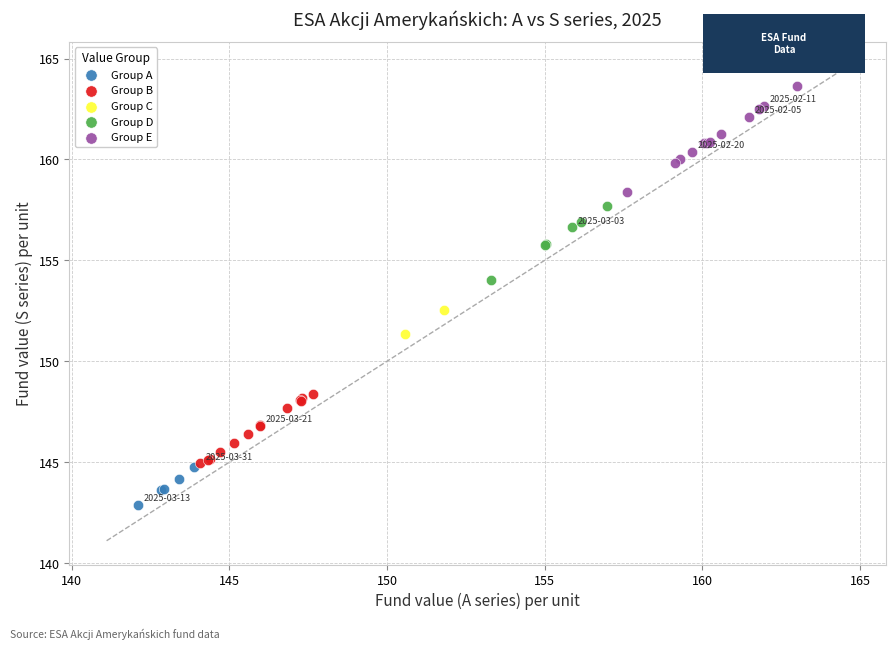

What are all the series names shown in the legend?

Group A, Group B, Group C, Group D, Group E